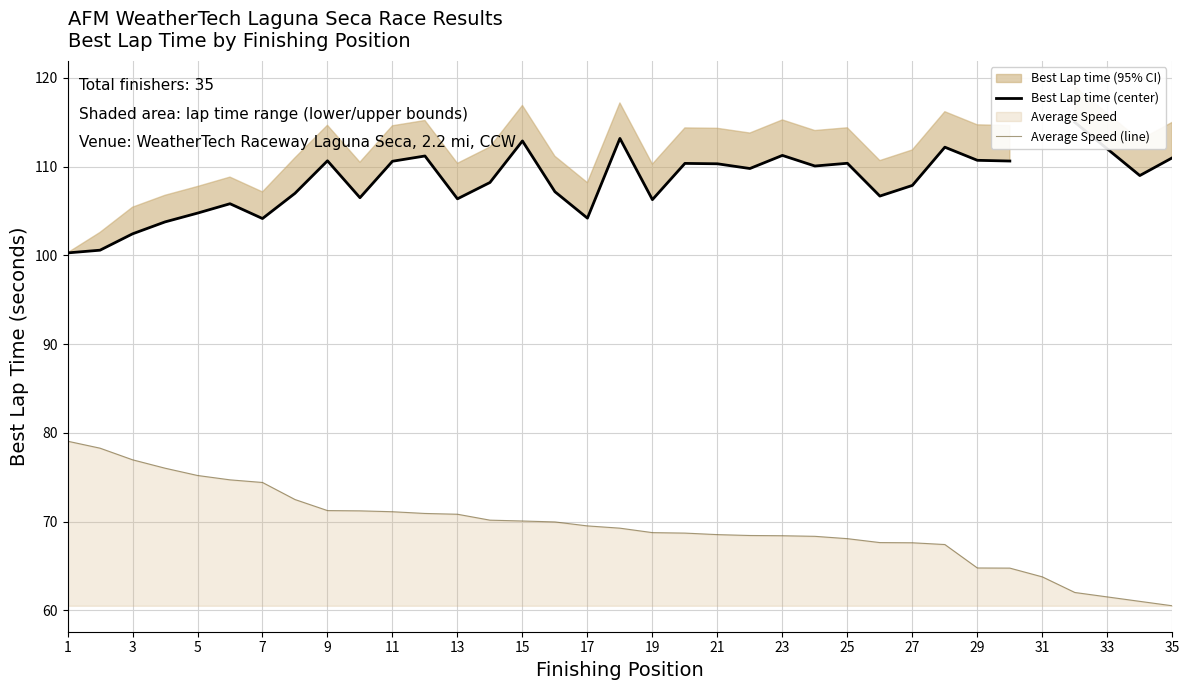

List the series in order of their peak value, lowest first.

Average Speed (line), Best Lap time (center)